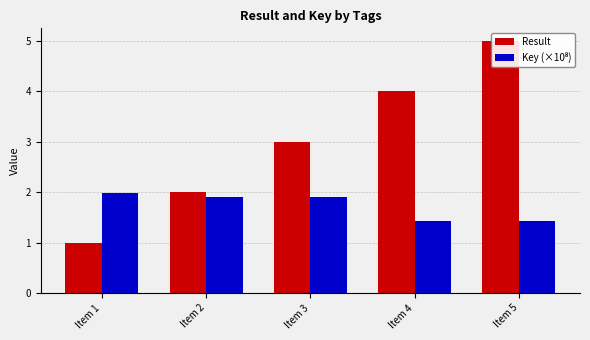

List the series in order of their peak value, highest first.

Result, Key (×10⁸)